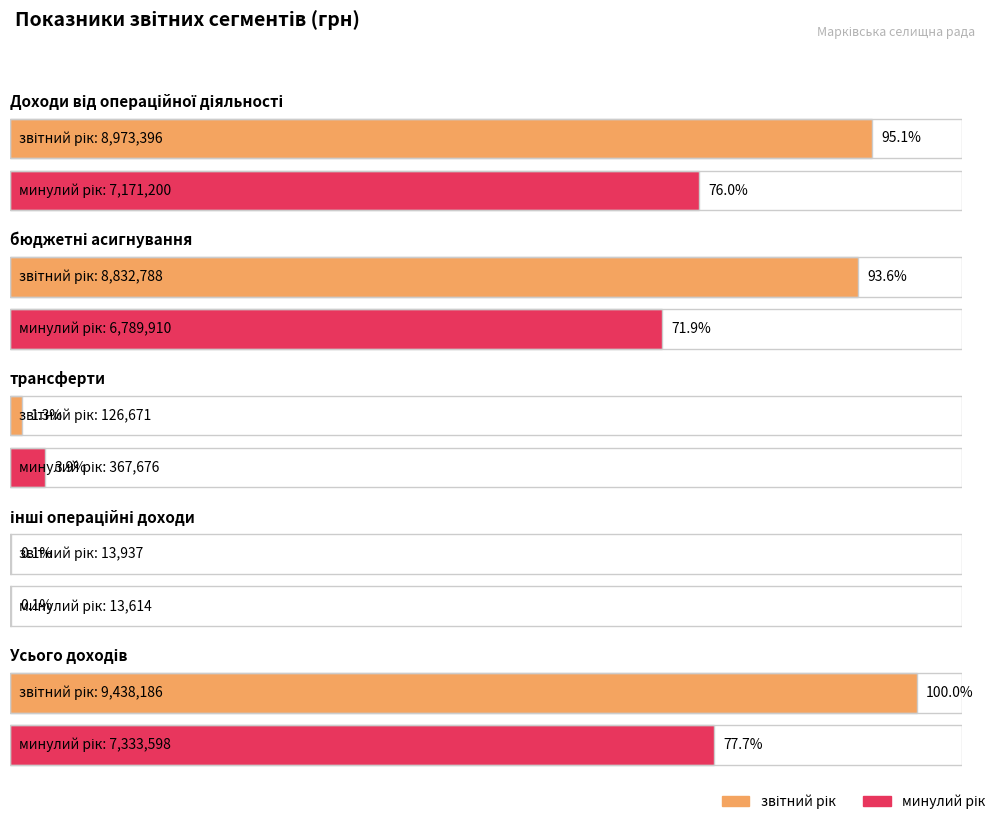

What is the label of the 4th bar from the left?

інші операційні доходи